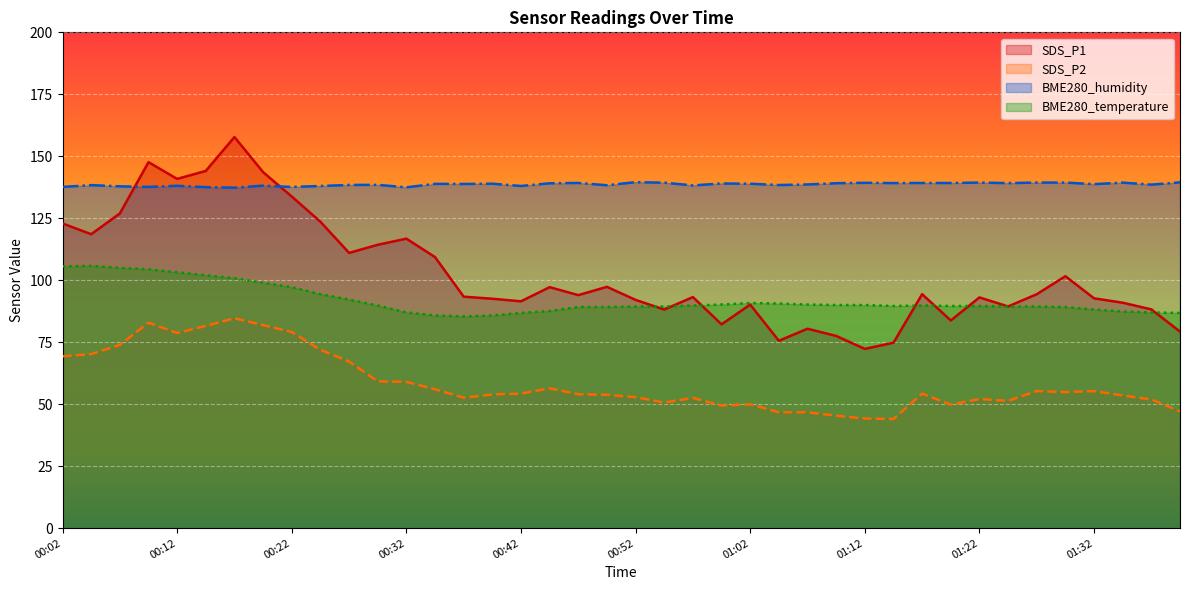

List the series in order of their peak value, lowest first.

SDS_P2, BME280_temperature, BME280_humidity, SDS_P1